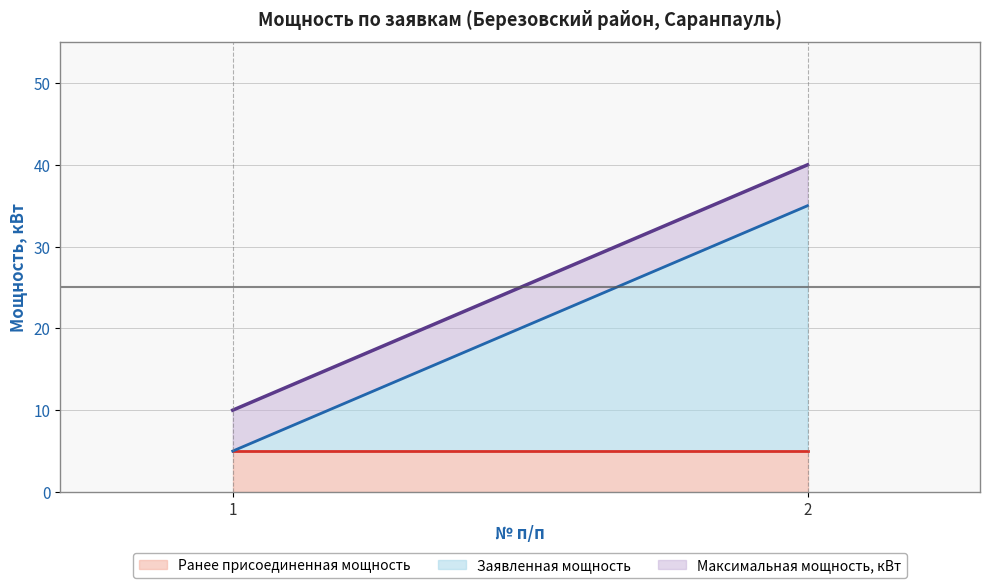

List the labels in order of Заявленная мощность value, largest first.

2, 1